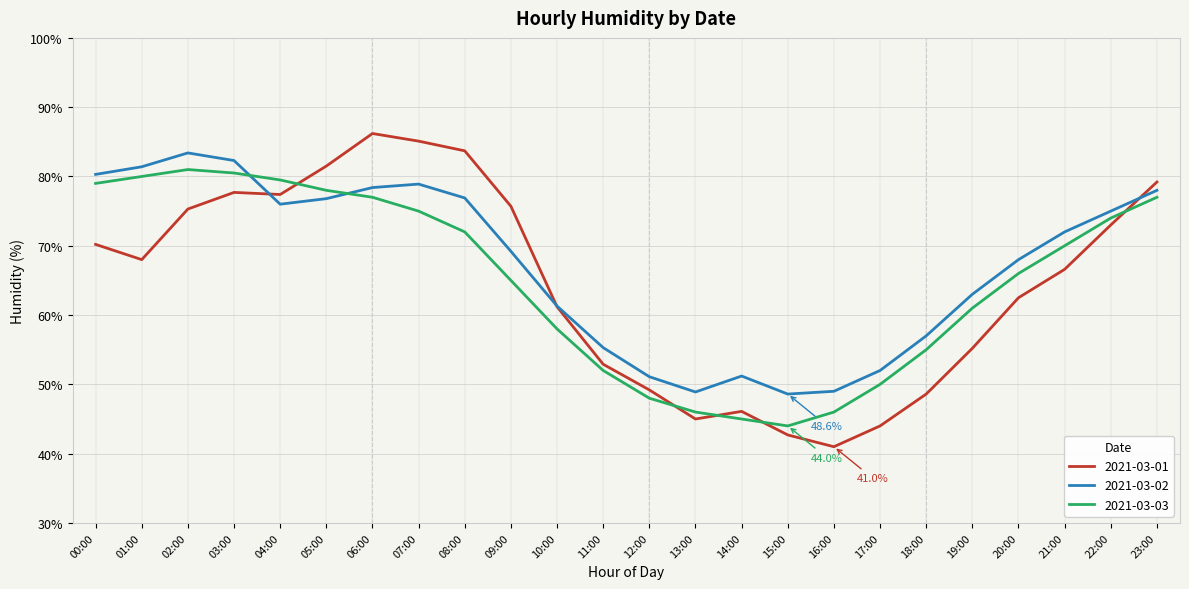

What position from the right is 05:00?

19